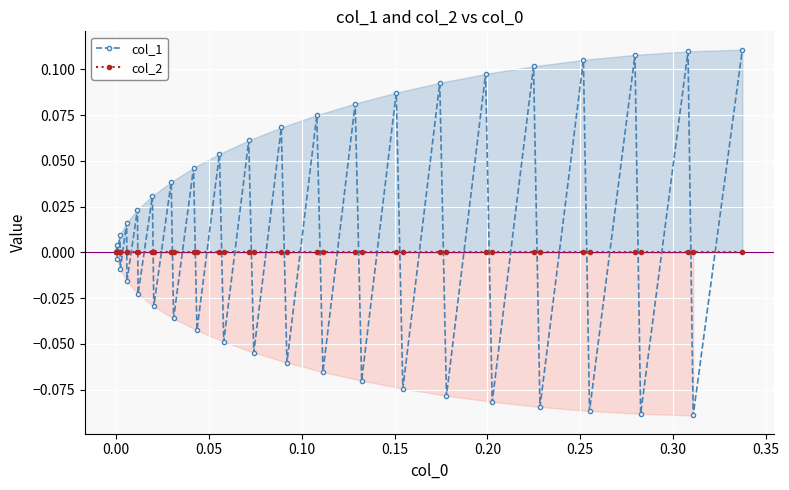

True or false: col_1 and col_2 cross at least once.

True